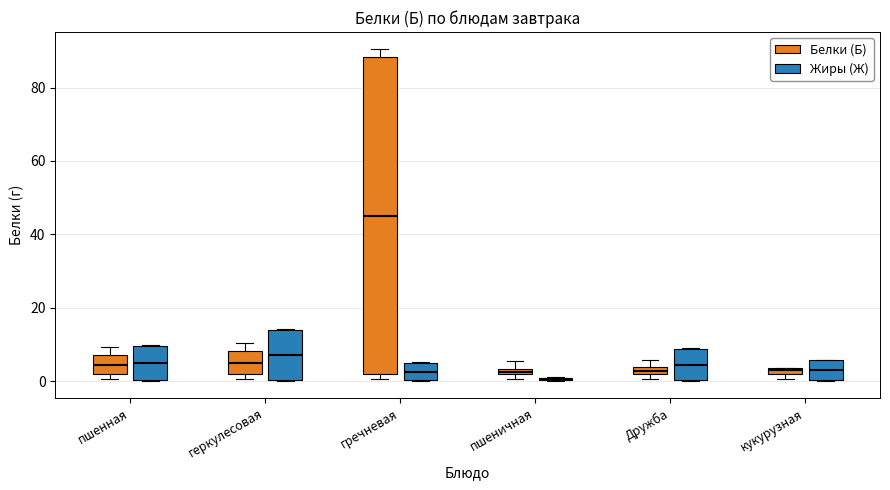

Which box is the tallest, from its lower edge to its upper edge?

гречневая (Белки (Б))